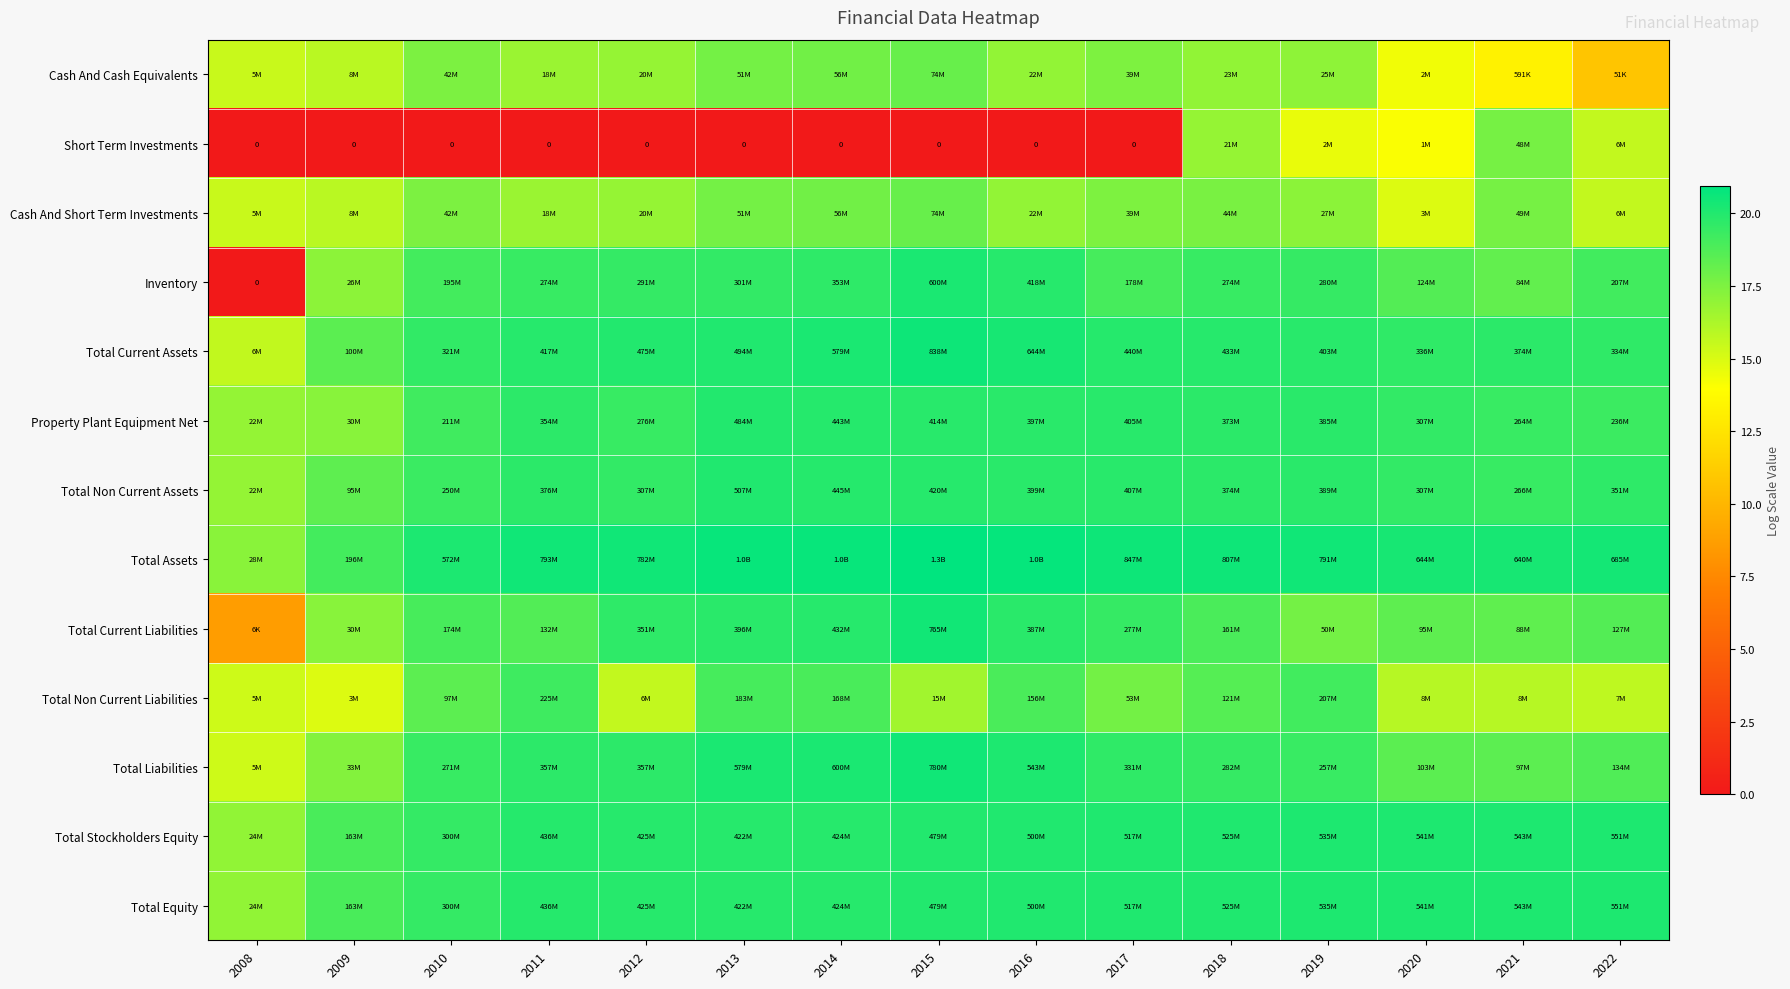

What is the difference between the maximum and minimum values in the Total Stockholders Equity series?

3.2